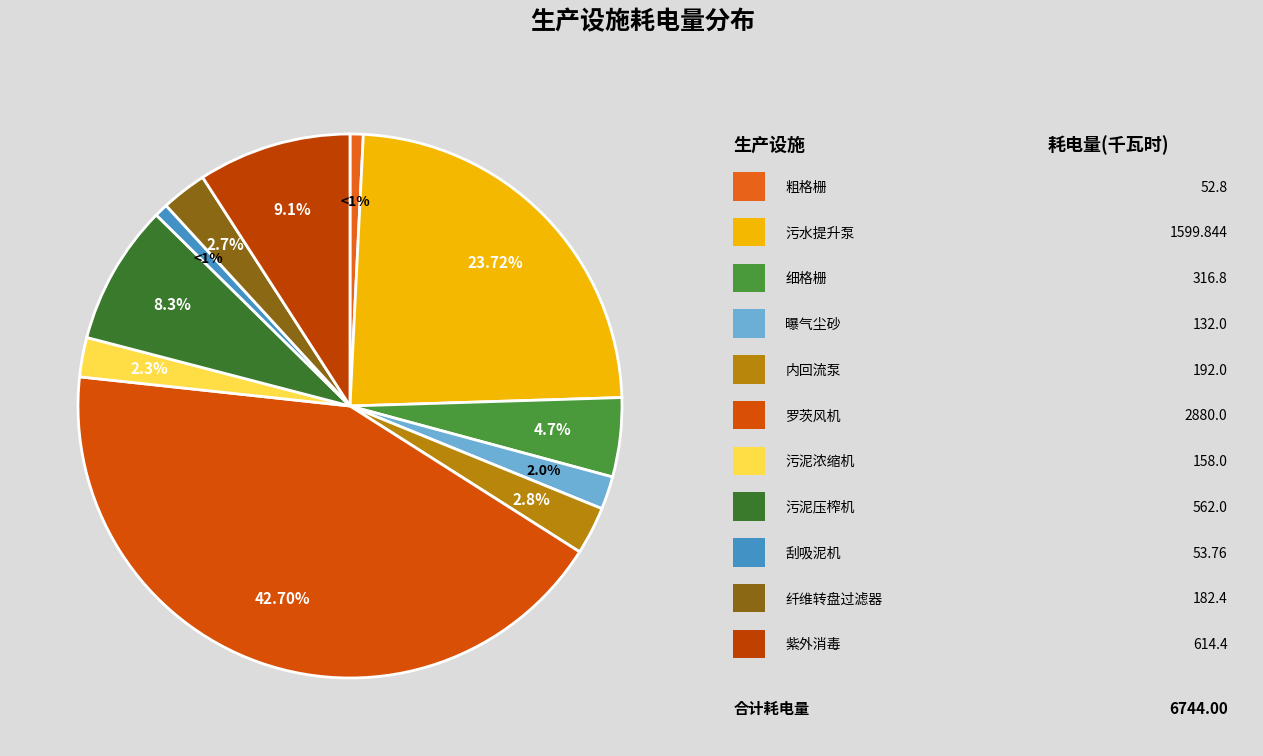

Is there a majority slice in this chart?

No